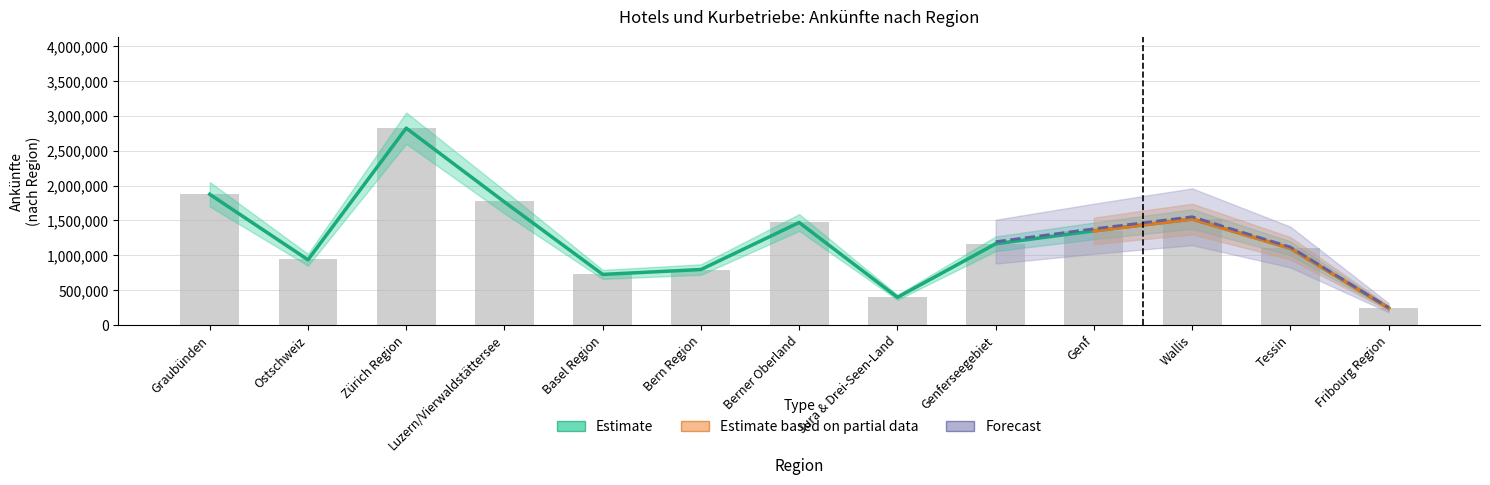

True or false: the data shows 939530 at Ostschweiz.

True